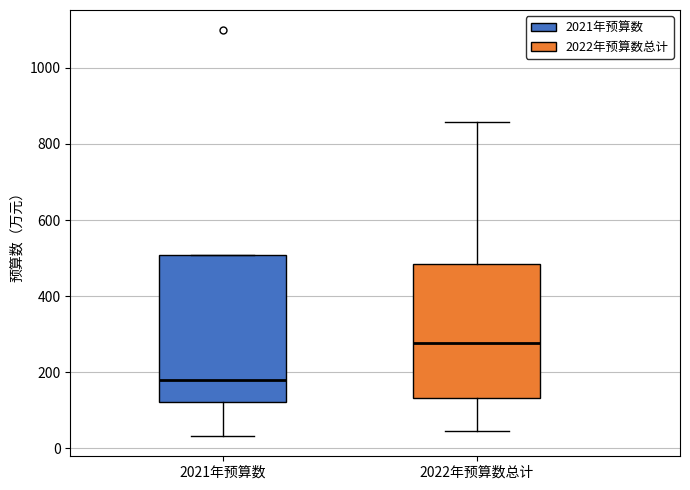

Reading left to right, transcribe this box plot: for each box, give where its median line is, the range the box spans, and where its two whiskers end, as read against the y-axis. The values are not printed on the chart, so give them approximately, as read against the axis.

2021年预算数: median 180, box 120 to 500, whiskers 40 to 500
2022年预算数总计: median 280, box 140 to 480, whiskers 40 to 860